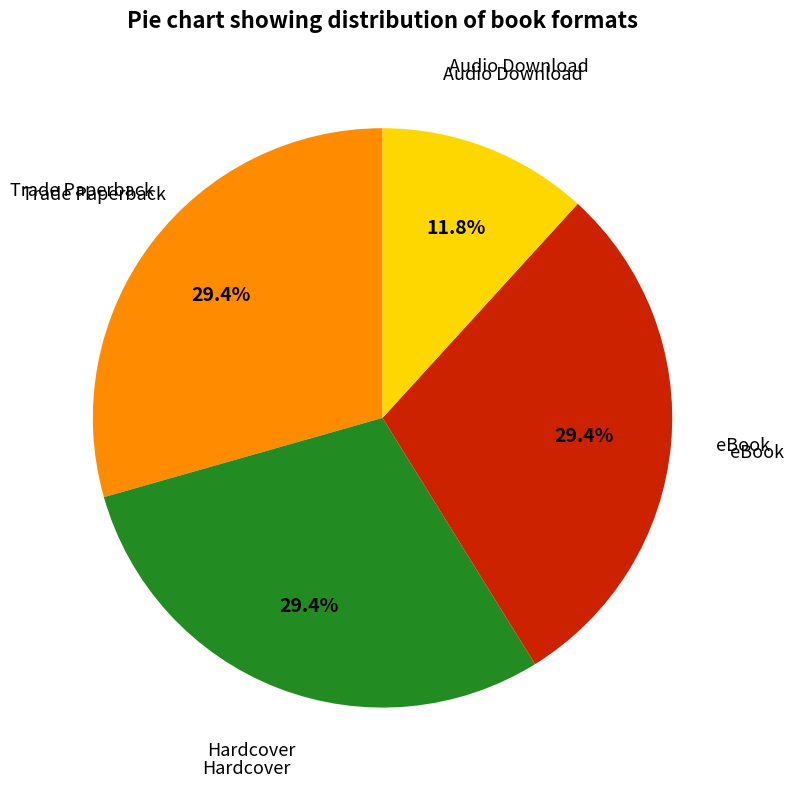

Is there any slice that represents more than half of the pie?

No